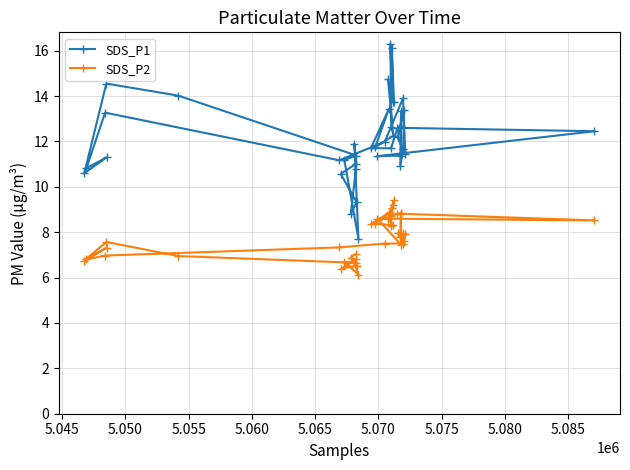

Which series has the largest total across all categories?

SDS_P1